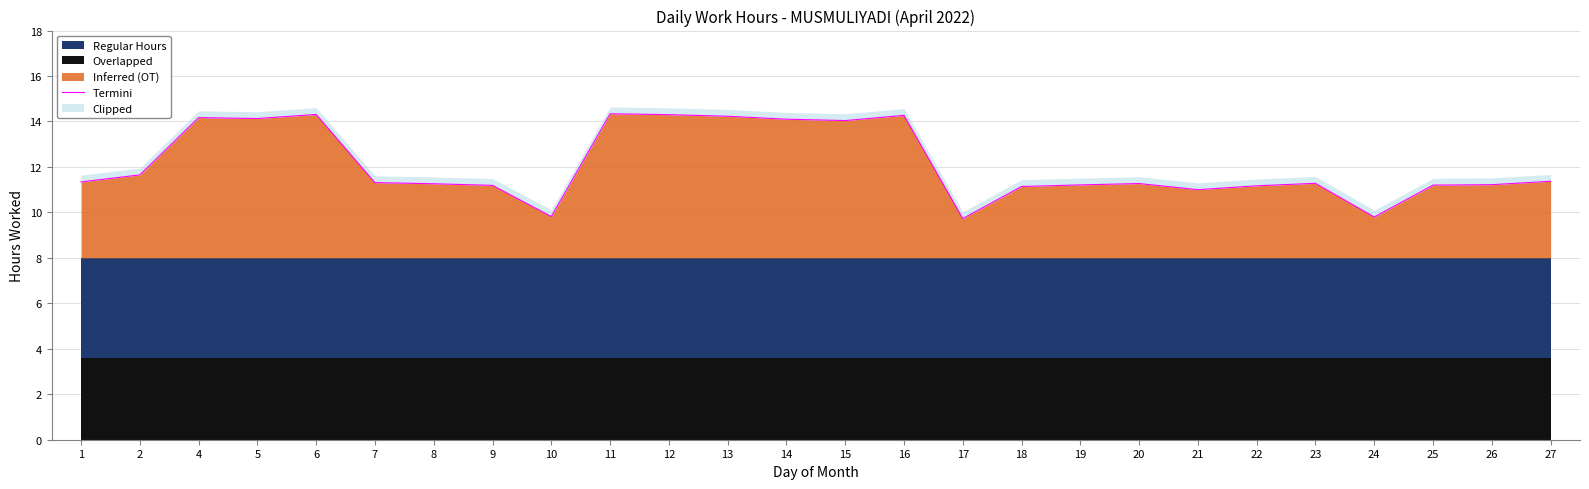

What is the value of the 13th point from the left?

14.1